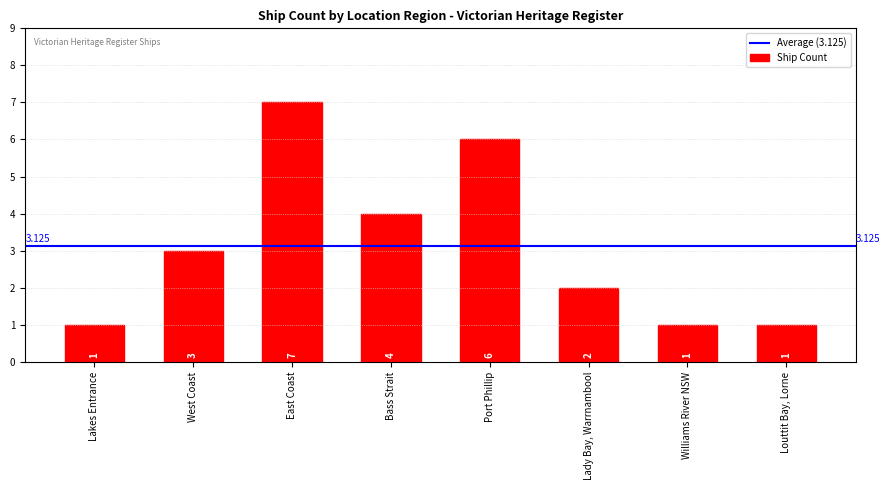

Between Lakes Entrance and East Coast, which is larger?

East Coast